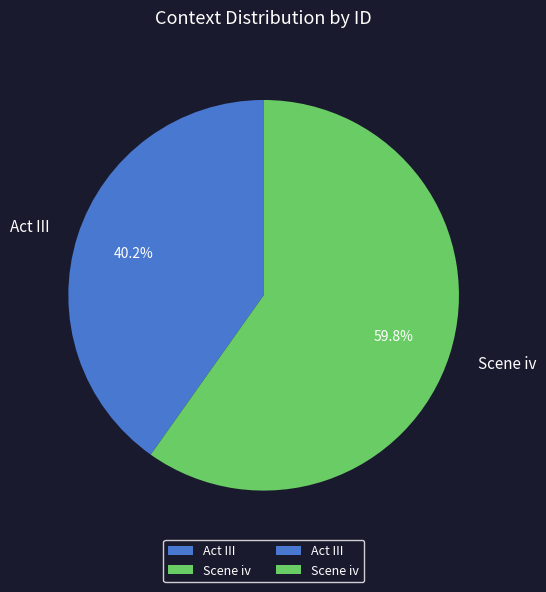

What percentage is the Scene iv slice, to the nearest percent?

60%